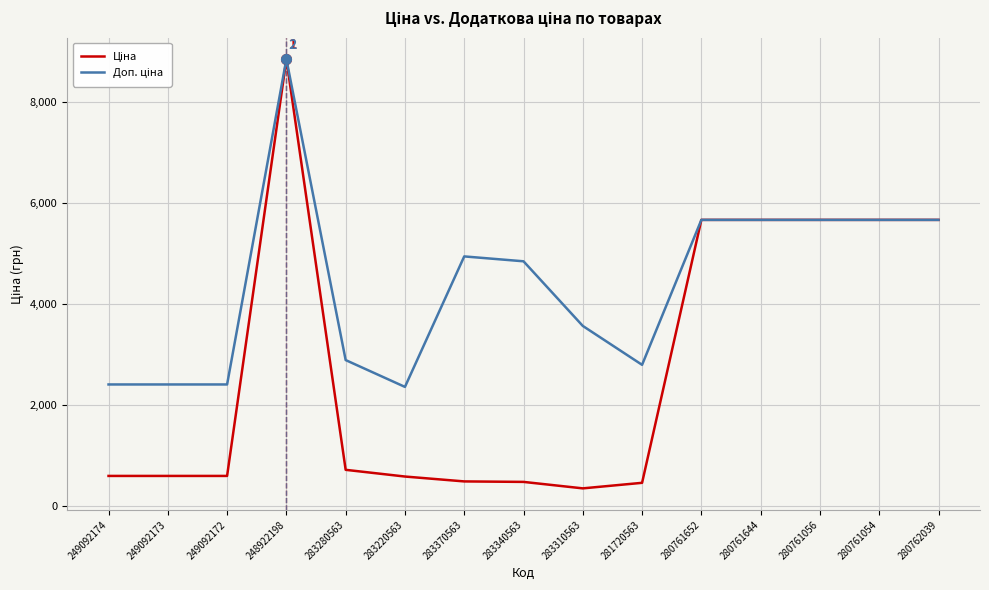

What is the total value across all series at 248922198?

17713.3